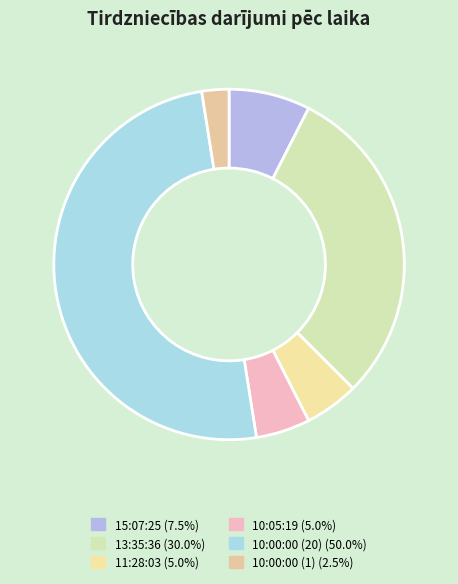

Does 10:05:19 represent more than half of the total?

No